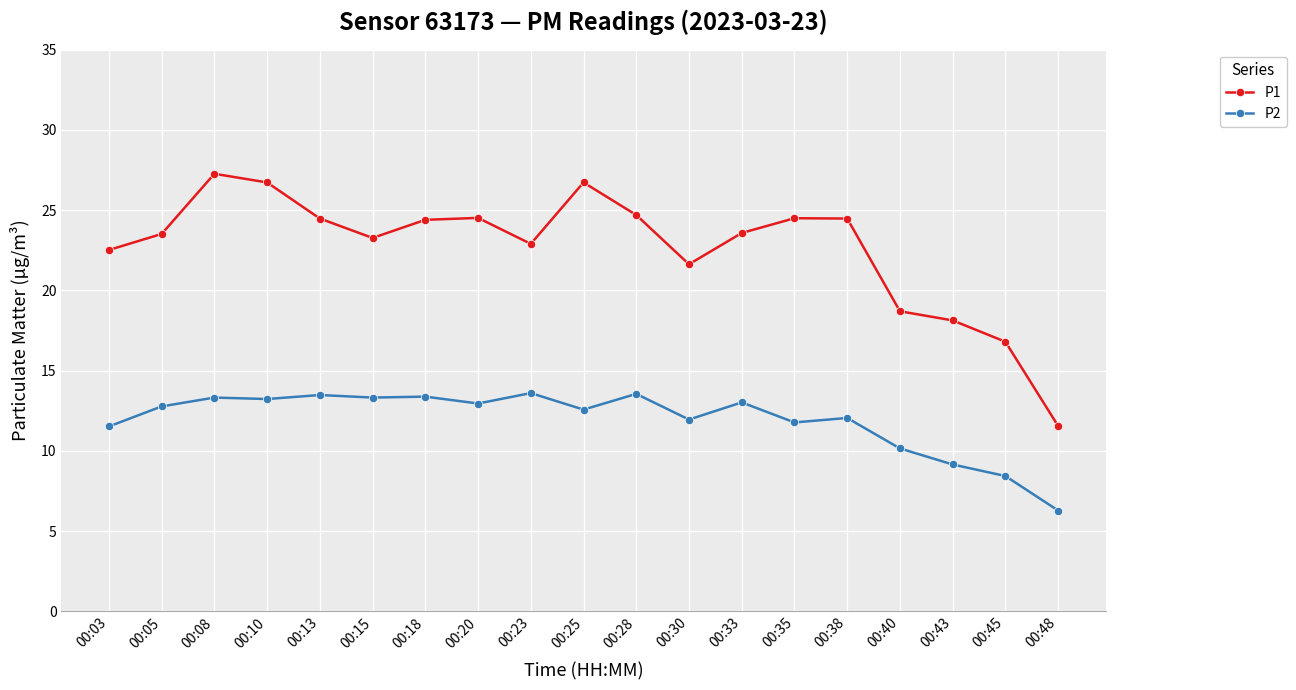

Rank the series by their average value, from lowest to highest.

P2, P1